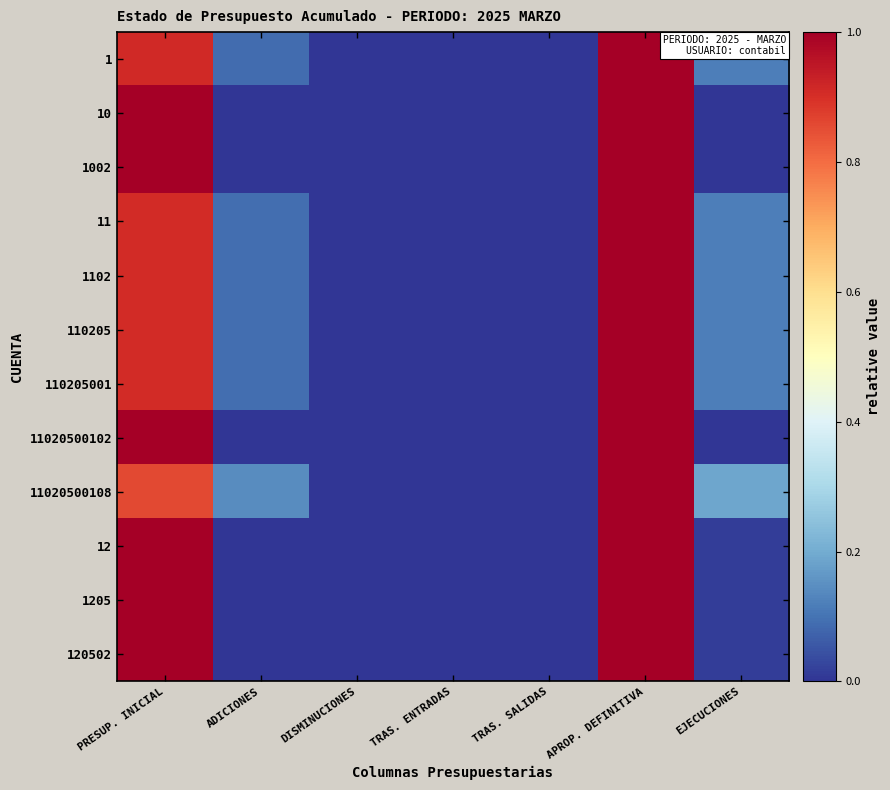

Reading right to left, list all the values displayed in this chart.

1: EJECUCIONES=0.1	APROP. DEFINITIVA=1.0	TRAS. SALIDAS=0.0	TRAS. ENTRADAS=0.0	DISMINUCIONES=0.0	ADICIONES=0.1	PRESUP. INICIAL=0.9
10: EJECUCIONES=0.0	APROP. DEFINITIVA=1.0	TRAS. SALIDAS=0.0	TRAS. ENTRADAS=0.0	DISMINUCIONES=0.0	ADICIONES=0.0	PRESUP. INICIAL=1.0
1002: EJECUCIONES=0.0	APROP. DEFINITIVA=1.0	TRAS. SALIDAS=0.0	TRAS. ENTRADAS=0.0	DISMINUCIONES=0.0	ADICIONES=0.0	PRESUP. INICIAL=1.0
11: EJECUCIONES=0.1	APROP. DEFINITIVA=1.0	TRAS. SALIDAS=0.0	TRAS. ENTRADAS=0.0	DISMINUCIONES=0.0	ADICIONES=0.1	PRESUP. INICIAL=0.9
1102: EJECUCIONES=0.1	APROP. DEFINITIVA=1.0	TRAS. SALIDAS=0.0	TRAS. ENTRADAS=0.0	DISMINUCIONES=0.0	ADICIONES=0.1	PRESUP. INICIAL=0.9
110205: EJECUCIONES=0.1	APROP. DEFINITIVA=1.0	TRAS. SALIDAS=0.0	TRAS. ENTRADAS=0.0	DISMINUCIONES=0.0	ADICIONES=0.1	PRESUP. INICIAL=0.9
110205001: EJECUCIONES=0.1	APROP. DEFINITIVA=1.0	TRAS. SALIDAS=0.0	TRAS. ENTRADAS=0.0	DISMINUCIONES=0.0	ADICIONES=0.1	PRESUP. INICIAL=0.9
11020500102: EJECUCIONES=0.0	APROP. DEFINITIVA=1.0	TRAS. SALIDAS=0.0	TRAS. ENTRADAS=0.0	DISMINUCIONES=0.0	ADICIONES=0.0	PRESUP. INICIAL=1.0
11020500108: EJECUCIONES=0.2	APROP. DEFINITIVA=1.0	TRAS. SALIDAS=0.0	TRAS. ENTRADAS=0.0	DISMINUCIONES=0.0	ADICIONES=0.1	PRESUP. INICIAL=0.9
12: EJECUCIONES=0.0	APROP. DEFINITIVA=1.0	TRAS. SALIDAS=0.0	TRAS. ENTRADAS=0.0	DISMINUCIONES=0.0	ADICIONES=0.0	PRESUP. INICIAL=1.0
1205: EJECUCIONES=0.0	APROP. DEFINITIVA=1.0	TRAS. SALIDAS=0.0	TRAS. ENTRADAS=0.0	DISMINUCIONES=0.0	ADICIONES=0.0	PRESUP. INICIAL=1.0
120502: EJECUCIONES=0.0	APROP. DEFINITIVA=1.0	TRAS. SALIDAS=0.0	TRAS. ENTRADAS=0.0	DISMINUCIONES=0.0	ADICIONES=0.0	PRESUP. INICIAL=1.0